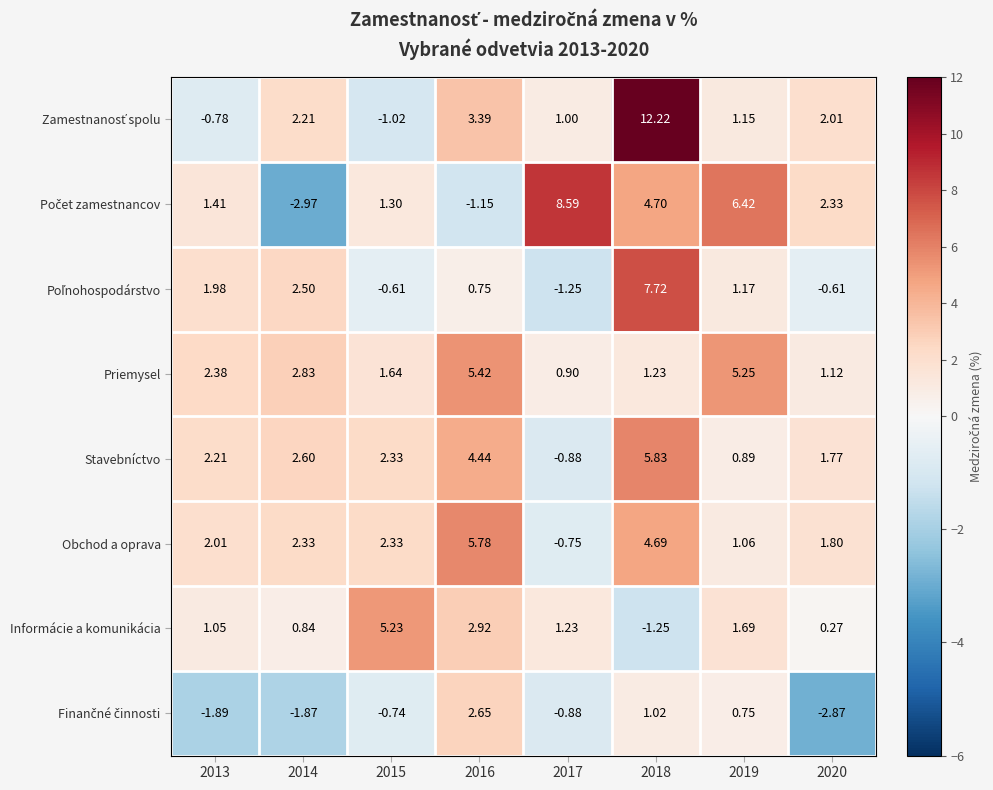

Is the value of Obchod a oprava at 2019 greater than the value of Informácie a komunikácia at 2014?

Yes